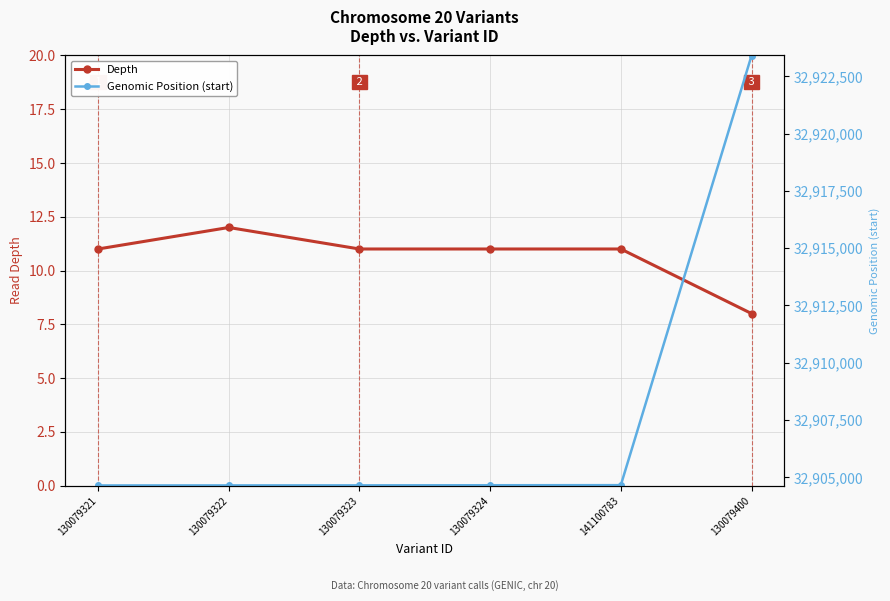

At which label does Depth reach its peak?

130079322